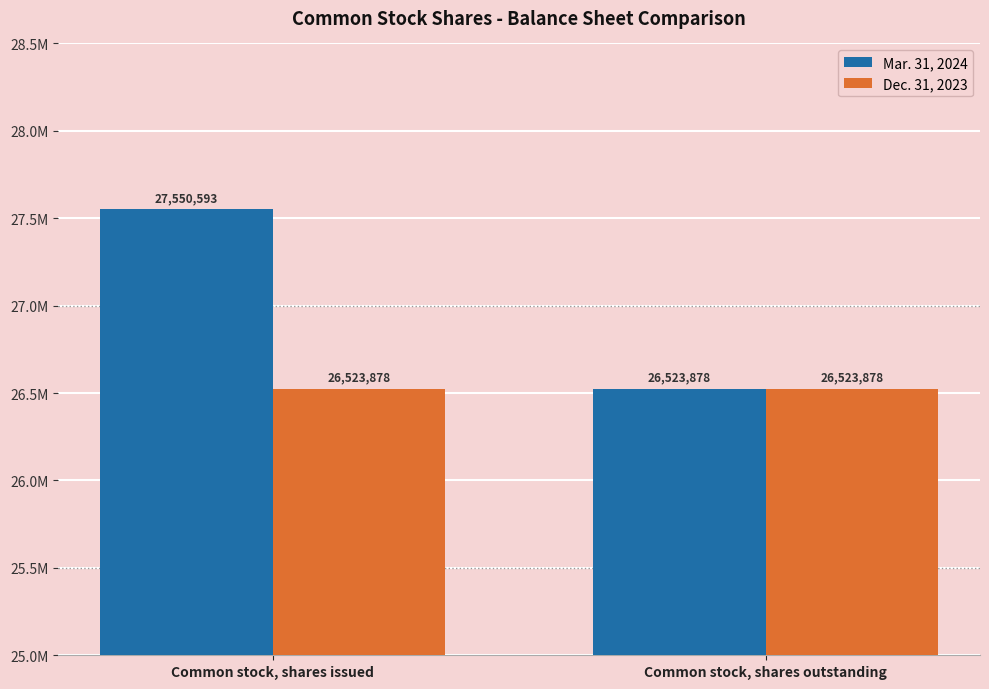

What are all the series names shown in the legend?

Mar. 31, 2024, Dec. 31, 2023